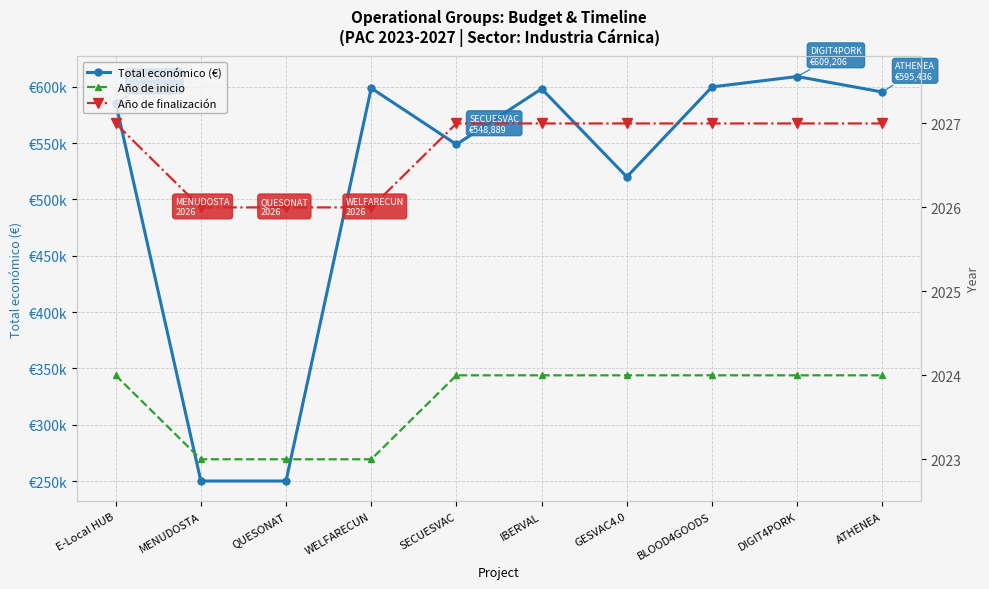

What is the sum of the Total económico (€) values at SECUESVAC and ATHENEA?

1144325